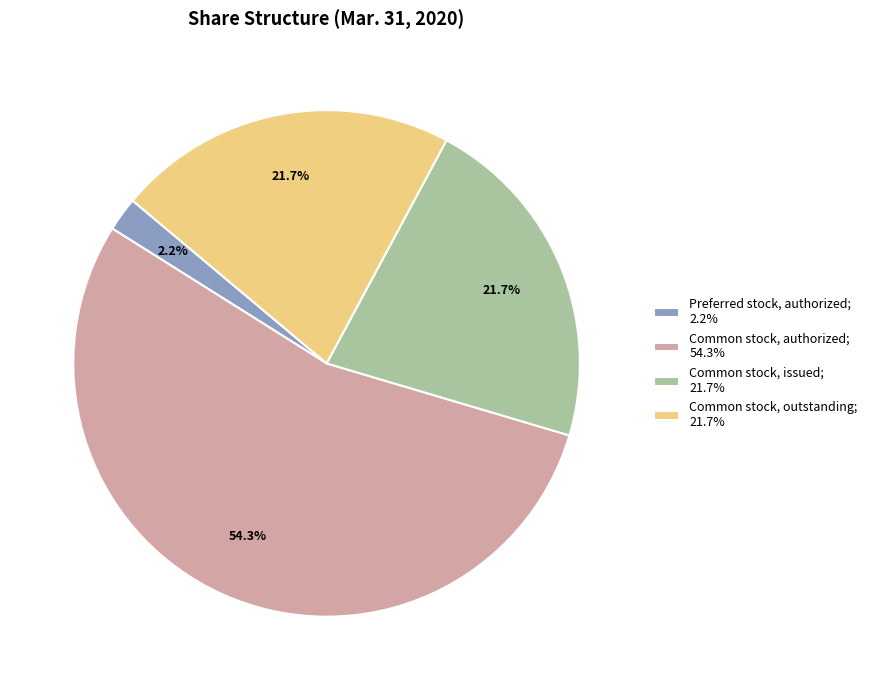

What portion of the pie excludes Preferred stock, authorized; 2.2%?

97.8%